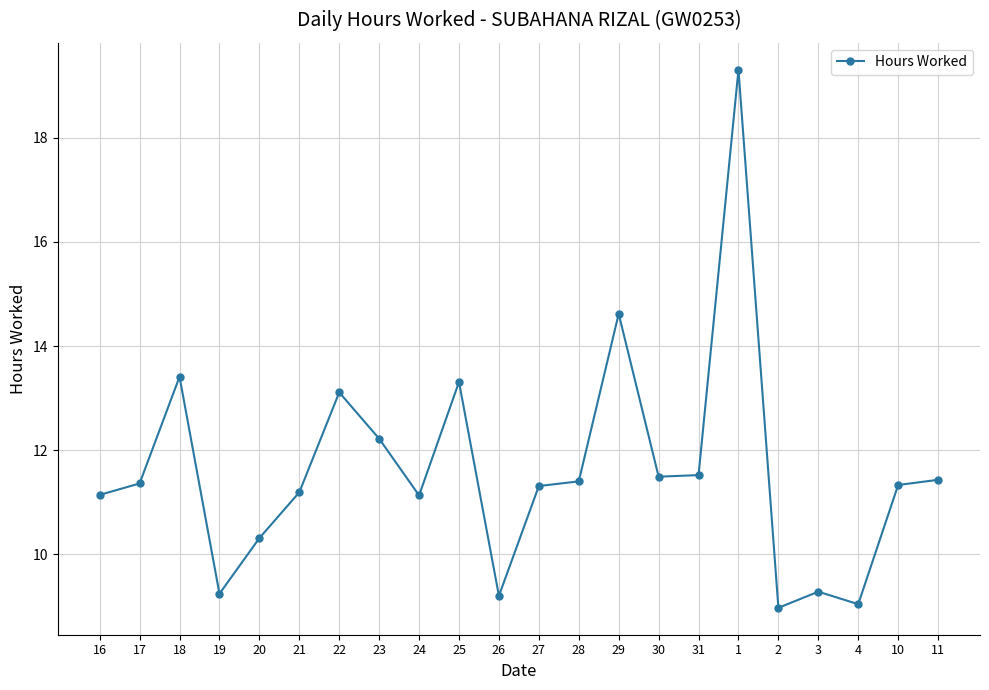

What is the maximum value shown in the chart?

19.3